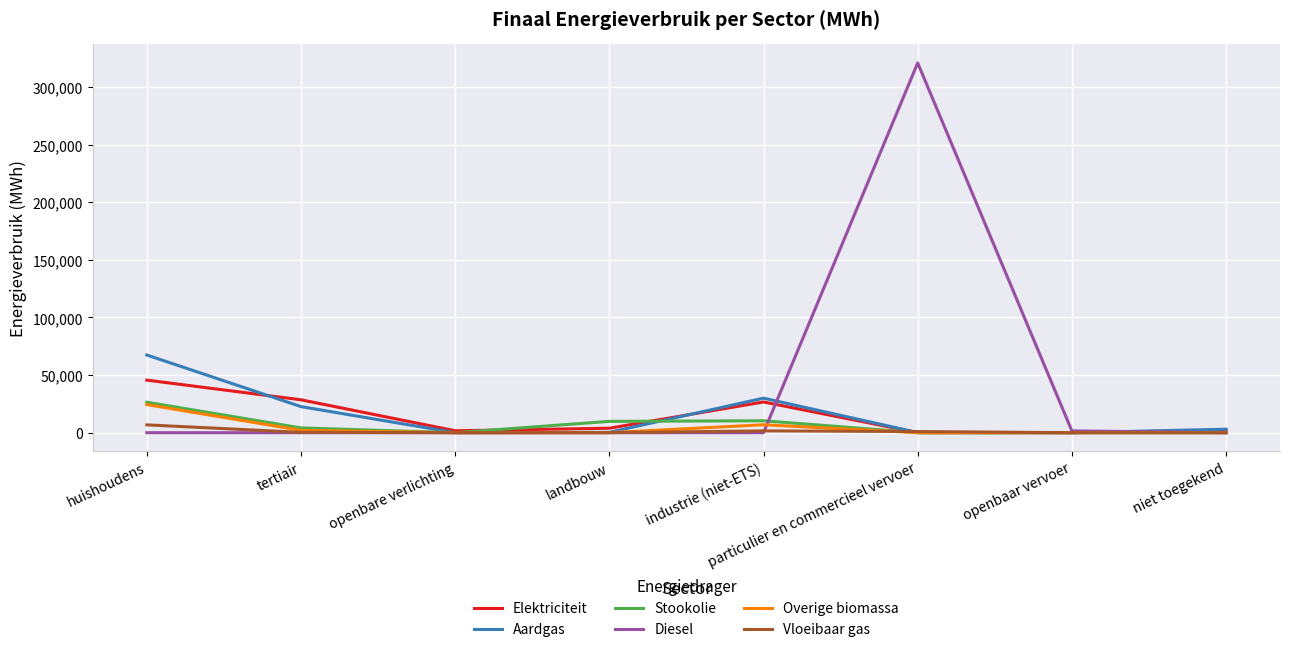

At which category is the sum across all series the highest?

particulier en commercieel vervoer